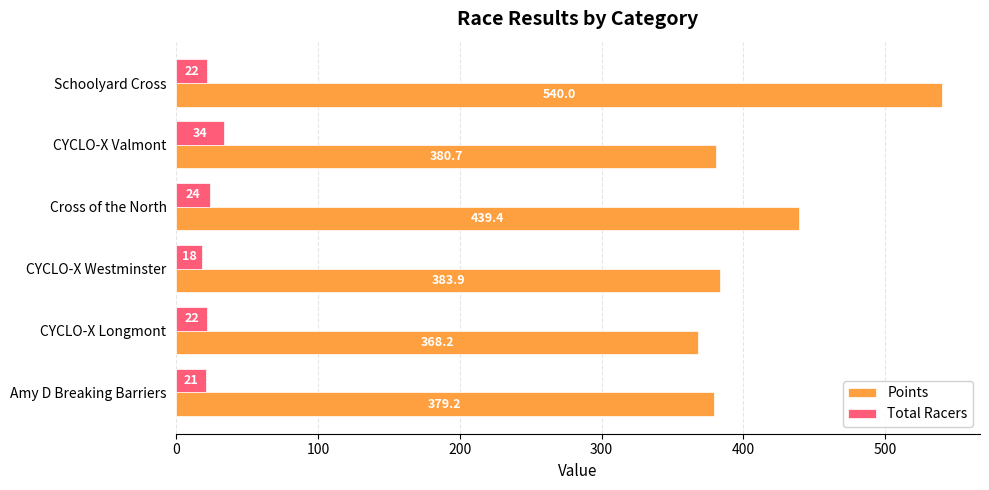

At which label is Points closest to 454?

Cross of the North